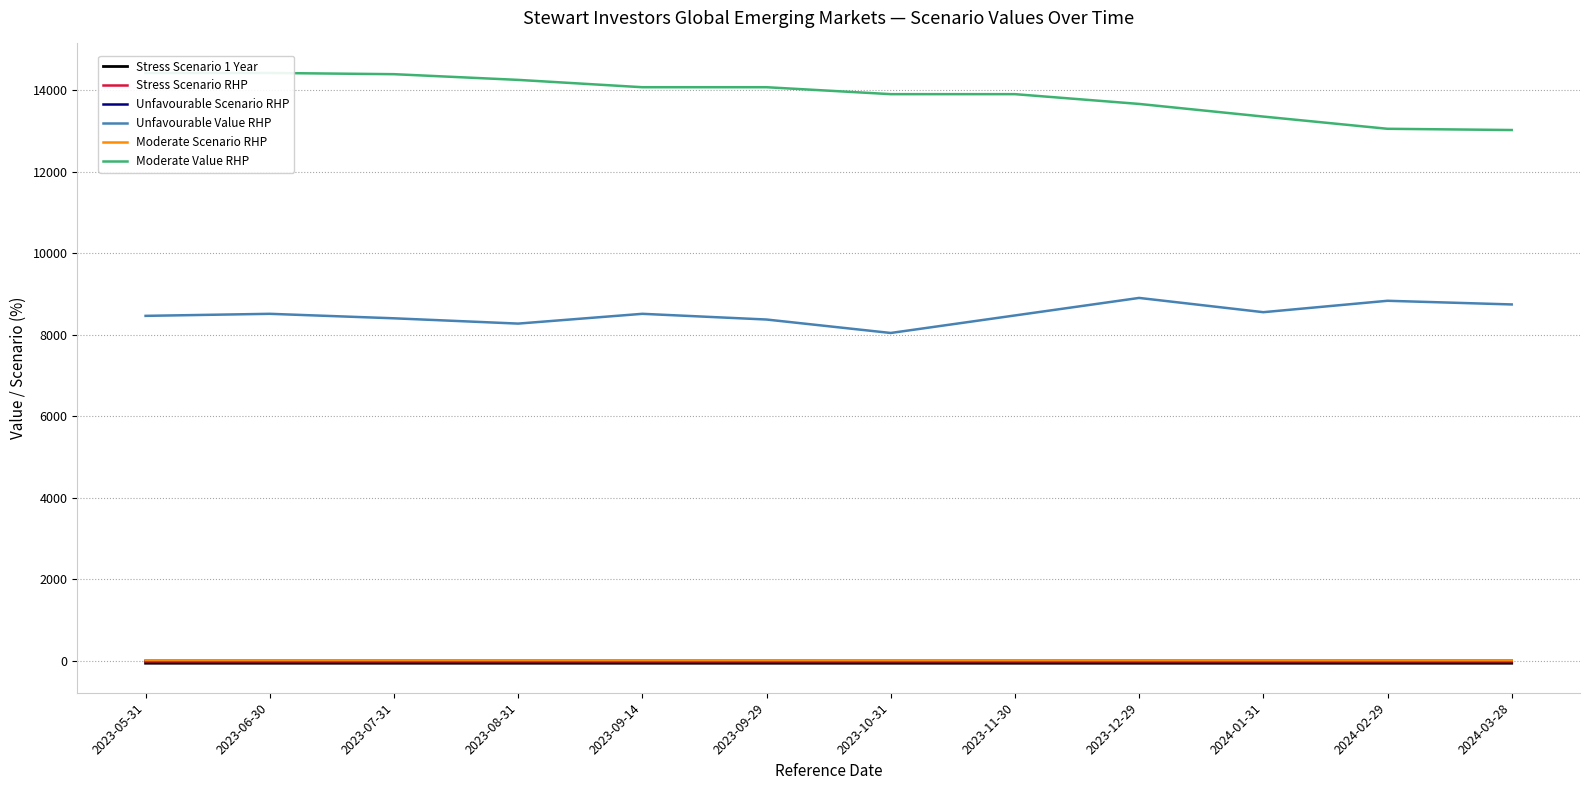

How many values in the Unfavourable Scenario RHP series exceed -3?

3